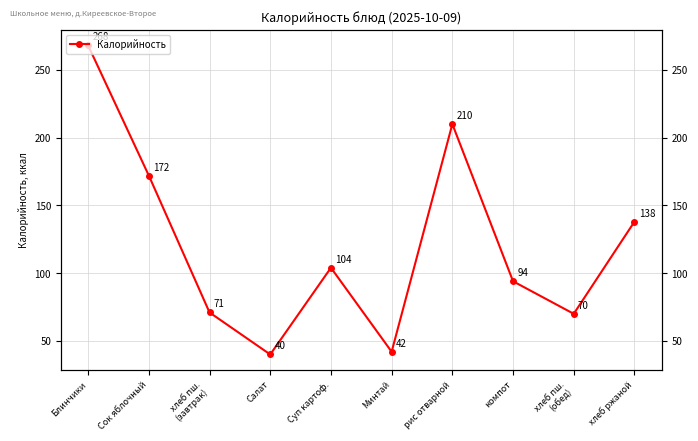

What is the approximate value at Минтай?

42